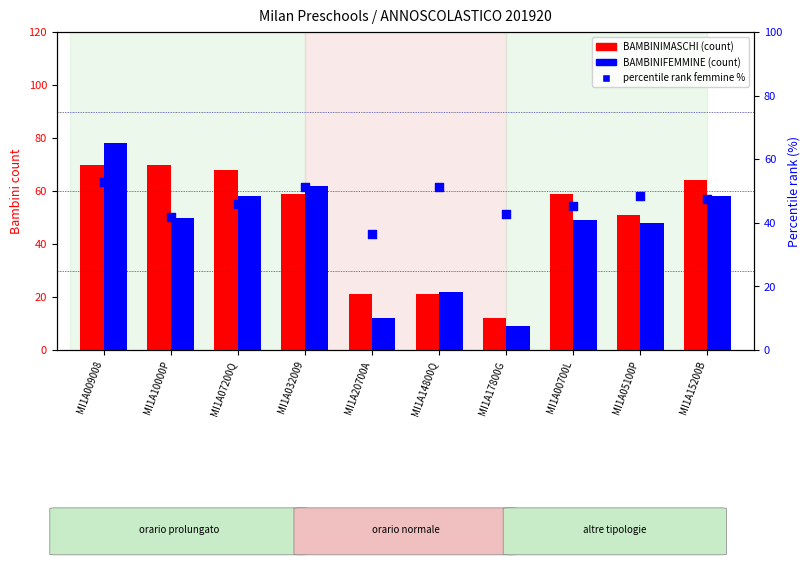

Which series has the largest total across all categories?

BAMBINIMASCHI